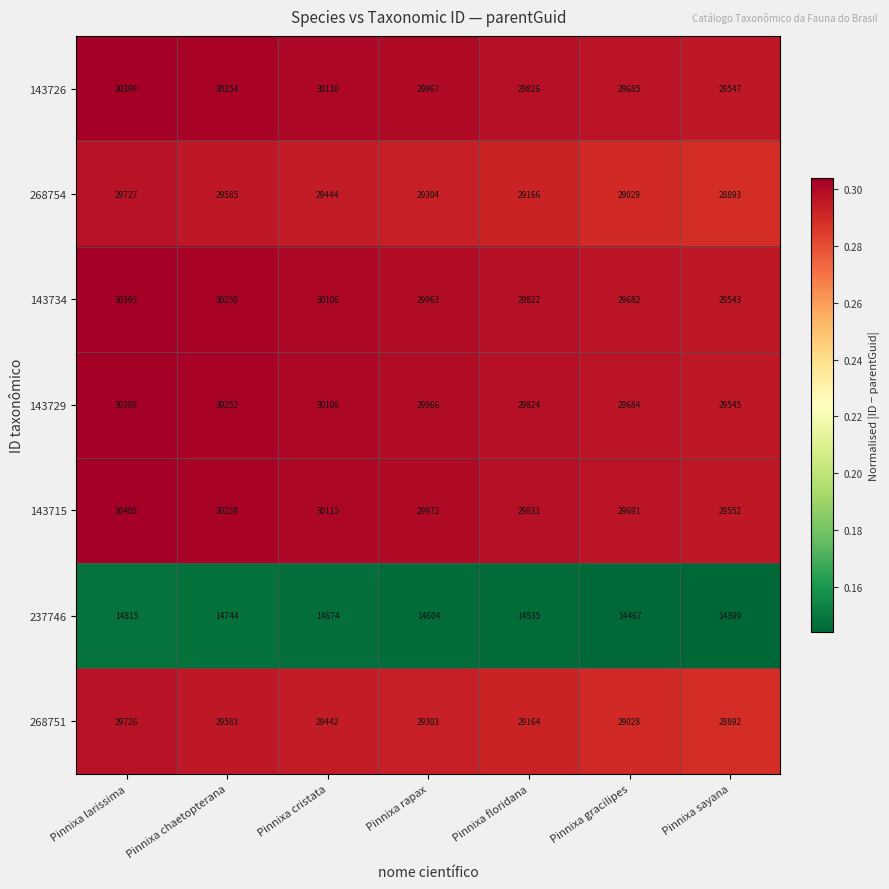

What is the spread (max minus min) of values at Pinnixa cristata?

15441